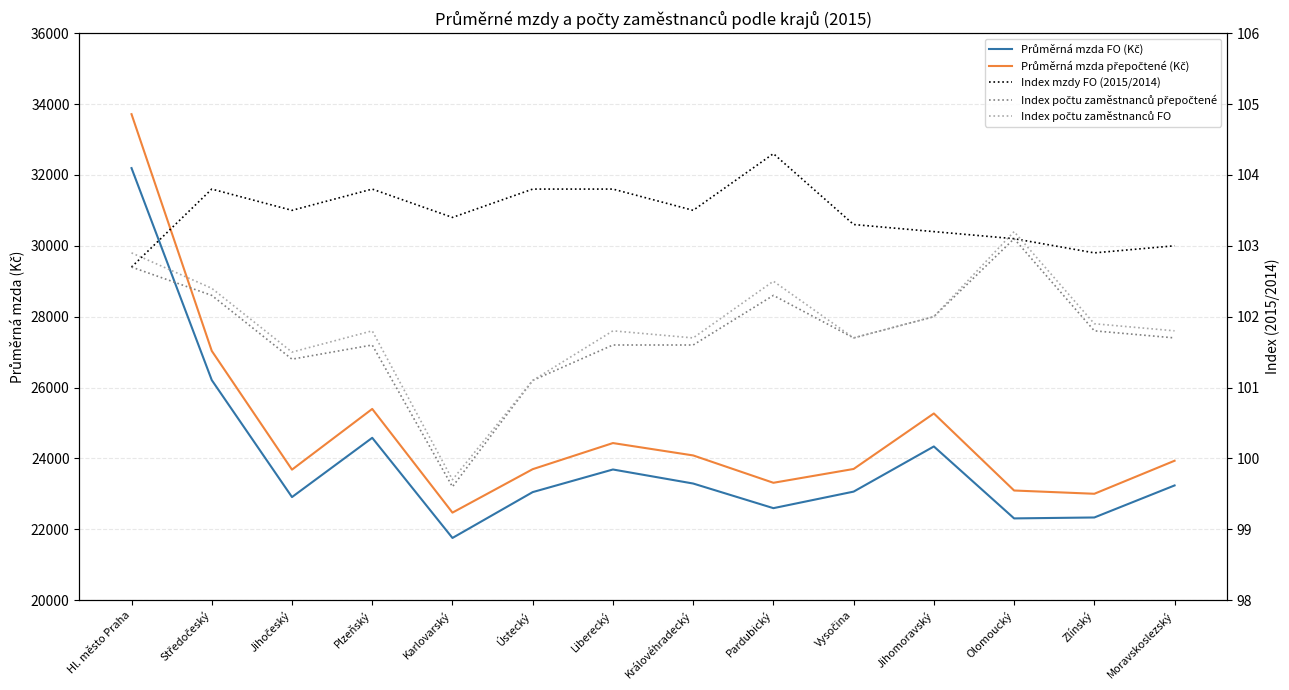

At which category does Průměrná mzda přepočtené (Kč) reach its first local valley?

Jihočeský